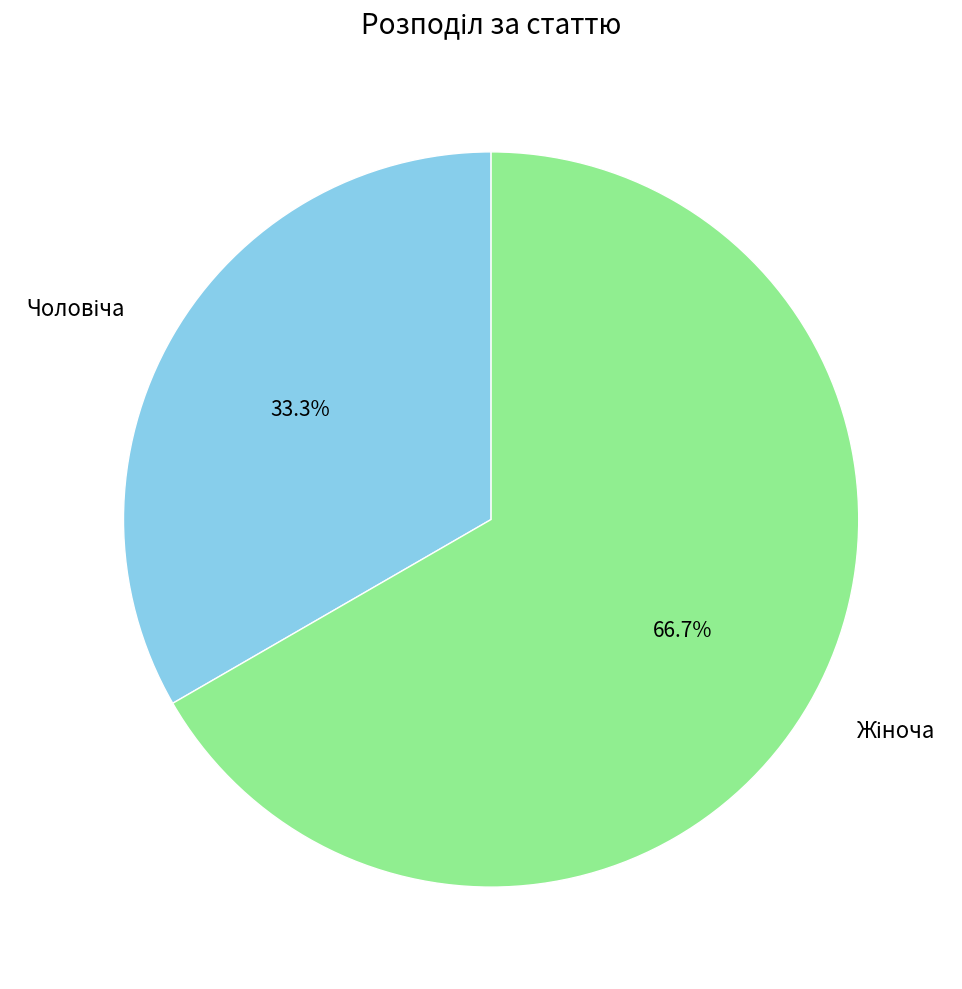

To the nearest percent, what is the difference between the largest and smallest slice percentages?

33%